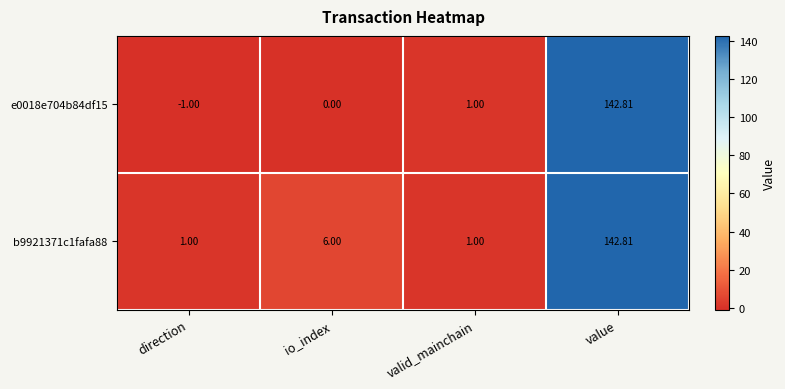

Which label corresponds to the smallest value in the chart?

direction